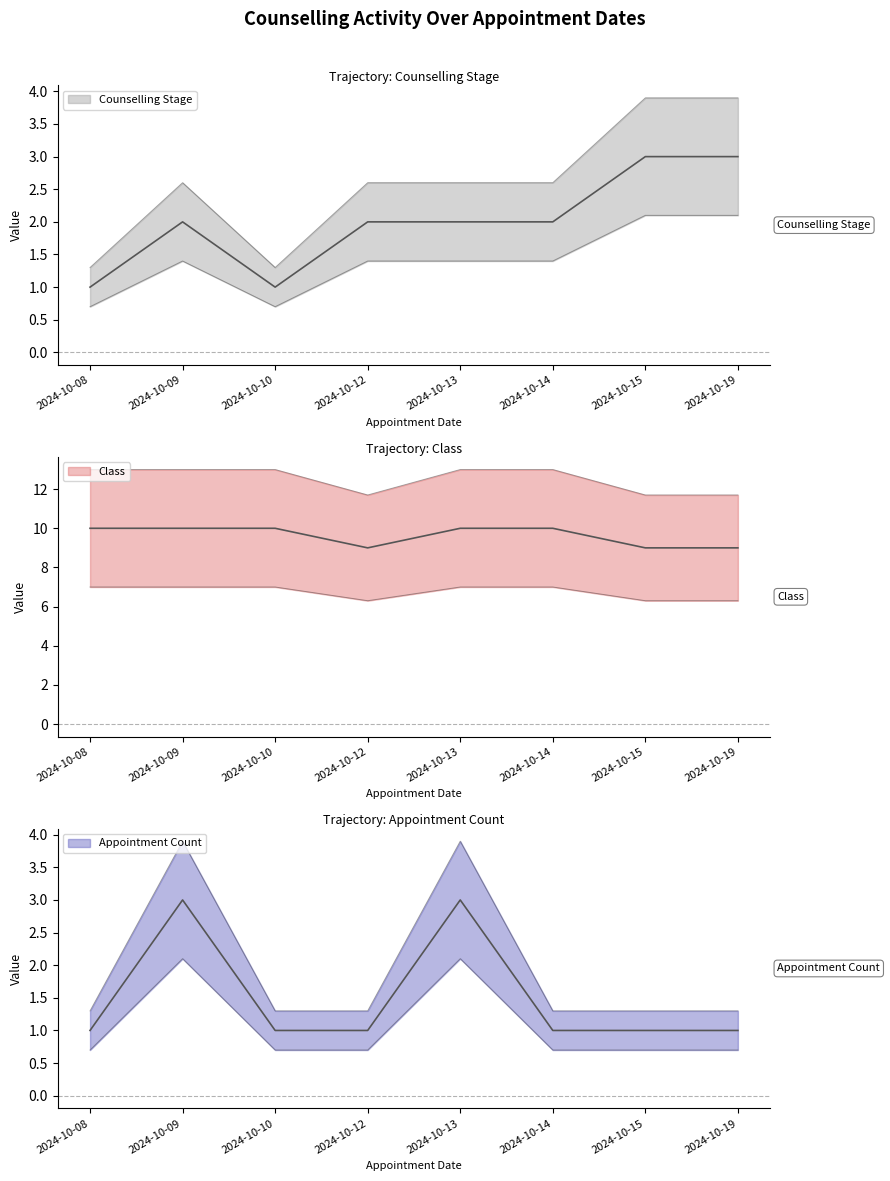

Read the Class value at 2024-10-10.

10.0